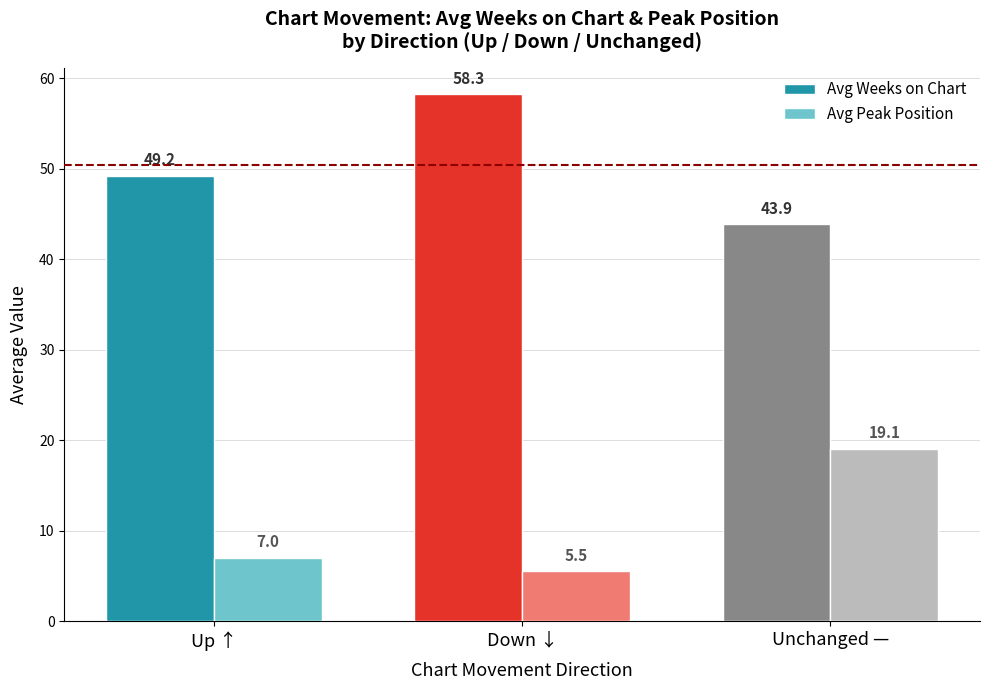

How many bars are there in total?

6